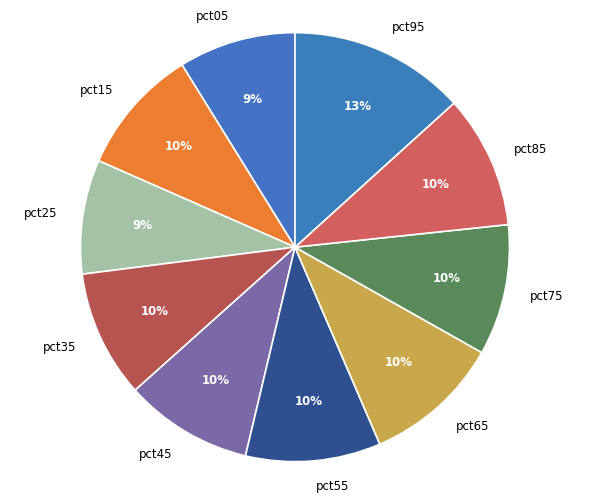

Between pct05 and pct75, which is larger?

pct75